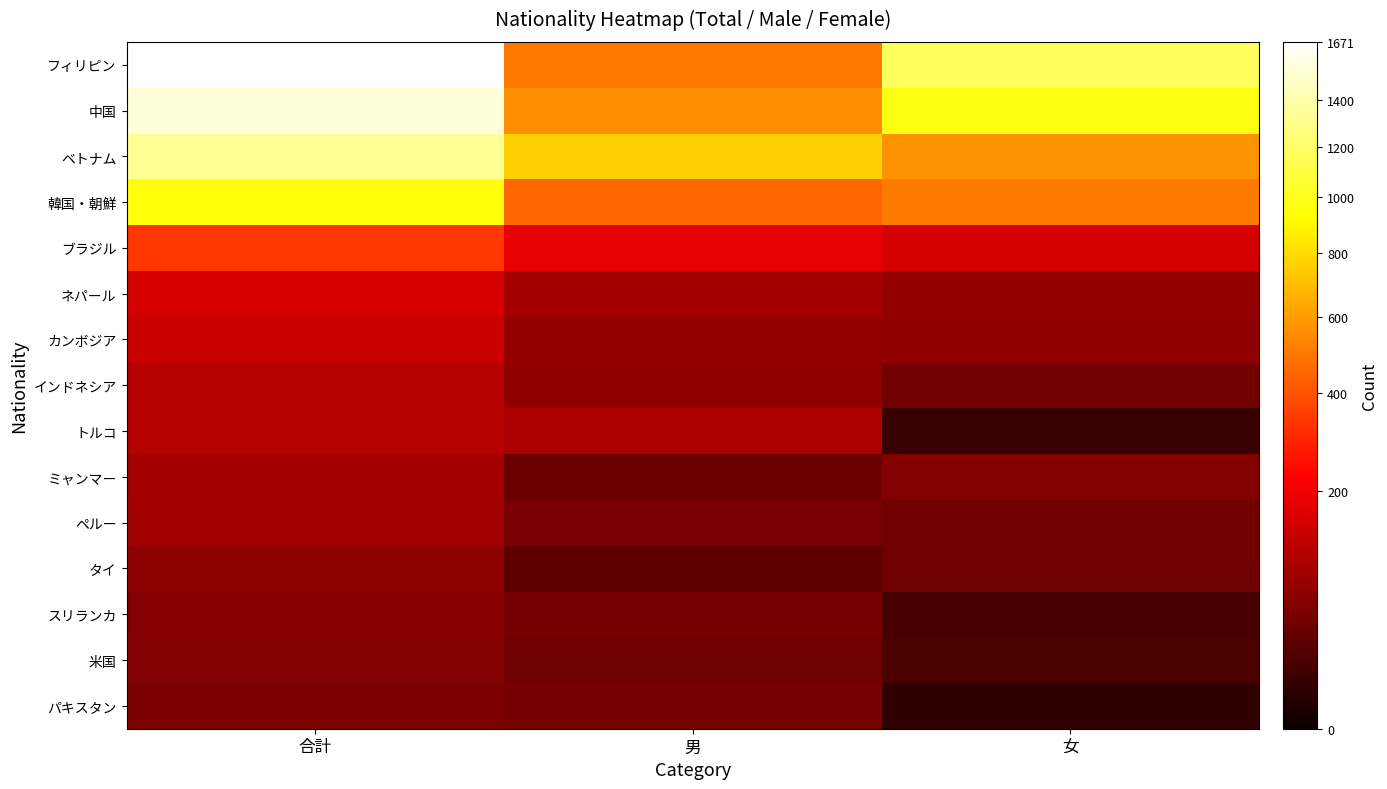

Reading left to right, extract all data points from this chart.

フィリピン: 合計=1671	男=497	女=1174
中国: 合計=1532	男=557	女=975
ベトナム: 合計=1337	男=764	女=573
韓国・朝鮮: 合計=953	男=449	女=504
ブラジル: 合計=333	男=180	女=153
ネパール: 合計=159	男=89	女=70
カンボジア: 合計=138	男=70	女=68
インドネシア: 合計=109	男=67	女=42
トルコ: 合計=109	男=100	女=9
ミャンマー: 合計=91	男=35	女=56
ペルー: 合計=88	男=46	女=42
タイ: 合計=66	男=27	女=39
スリランカ: 合計=58	男=44	女=14
米国: 合計=55	男=38	女=17
パキスタン: 合計=48	男=43	女=5